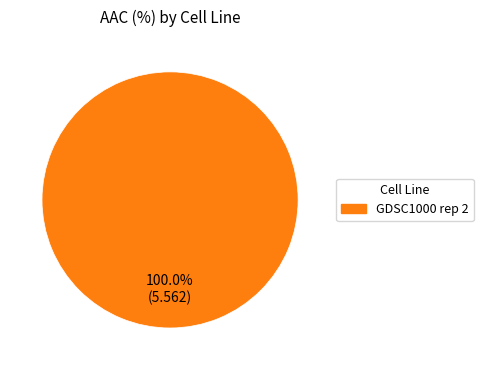

Which slice represents more than half of the pie?

GDSC1000 rep 2